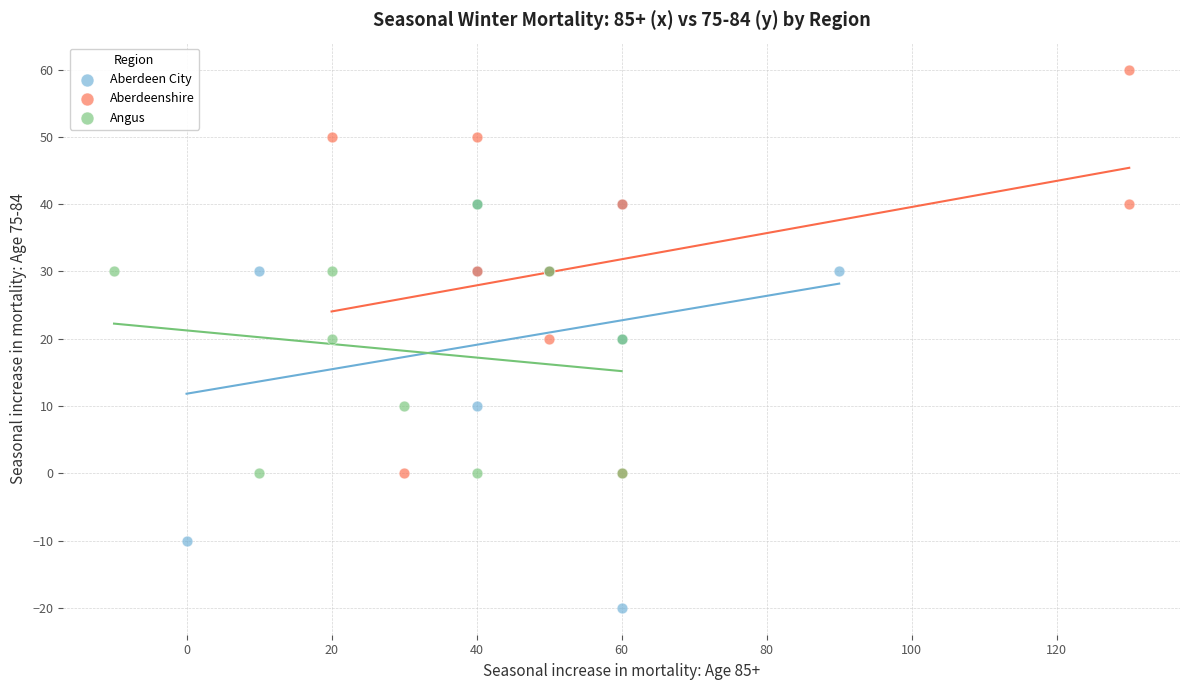

Which series reaches the maximum Y coordinate?

Aberdeenshire